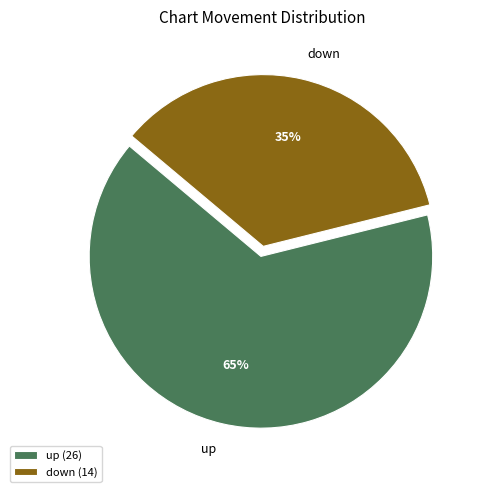

What percentage is the up slice, to the nearest percent?

65%